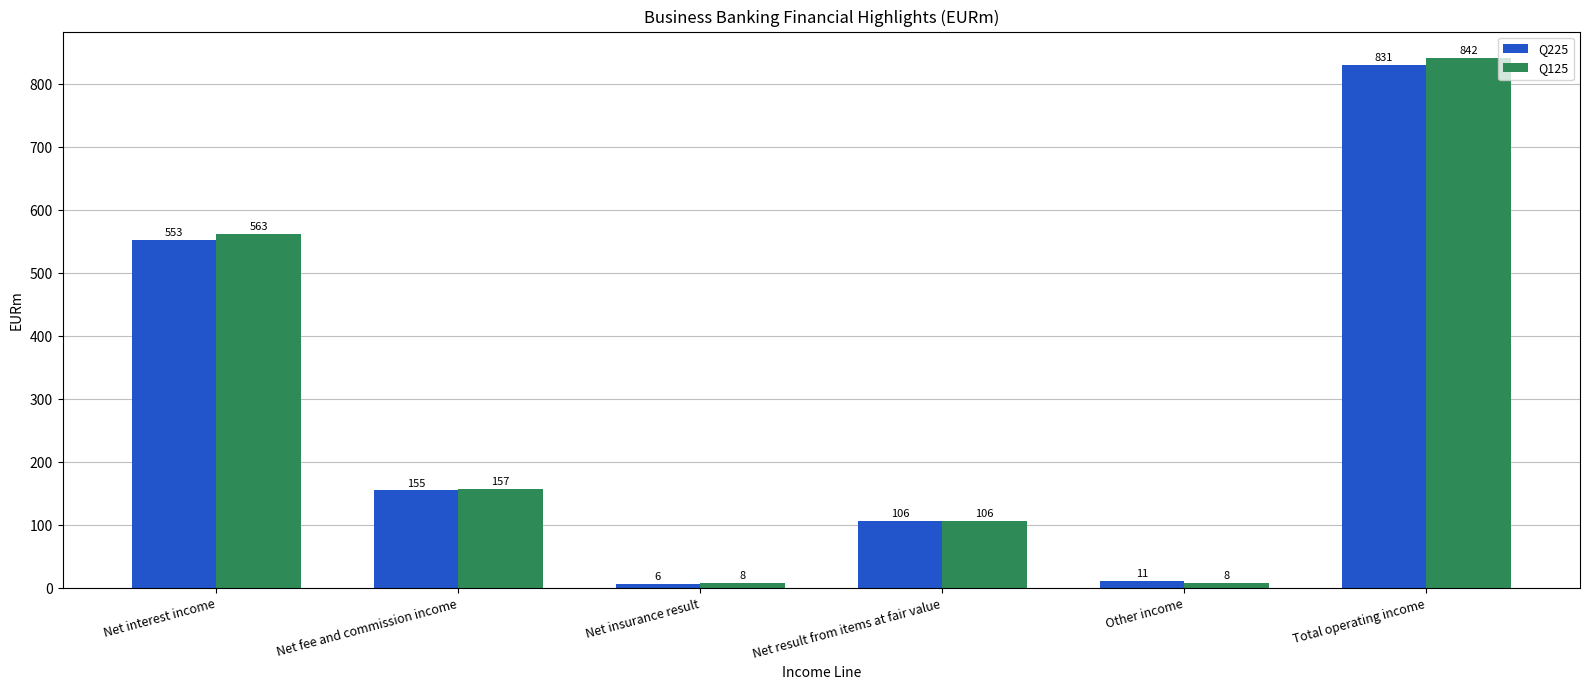

Which series has the widest spread of values?

Q125